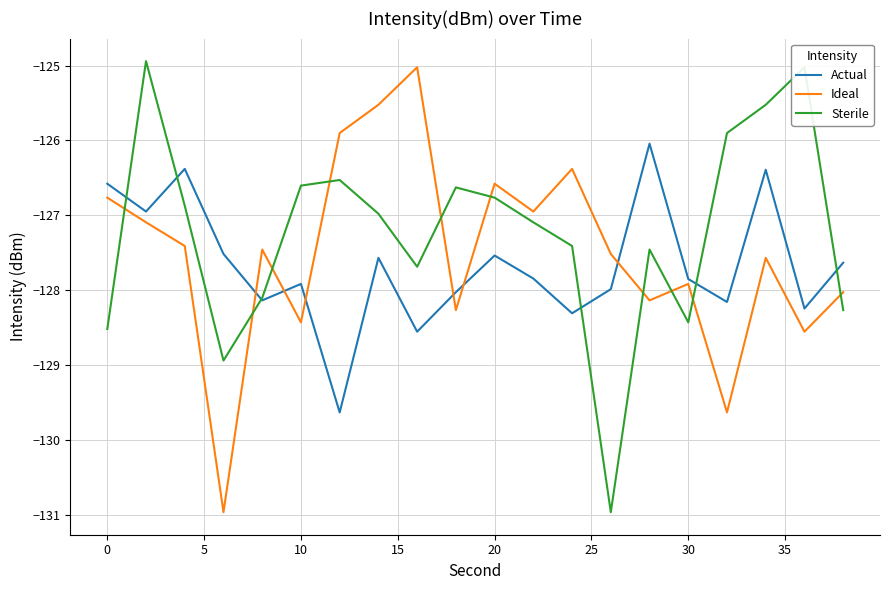

Which series has the largest total across all categories?

Sterile